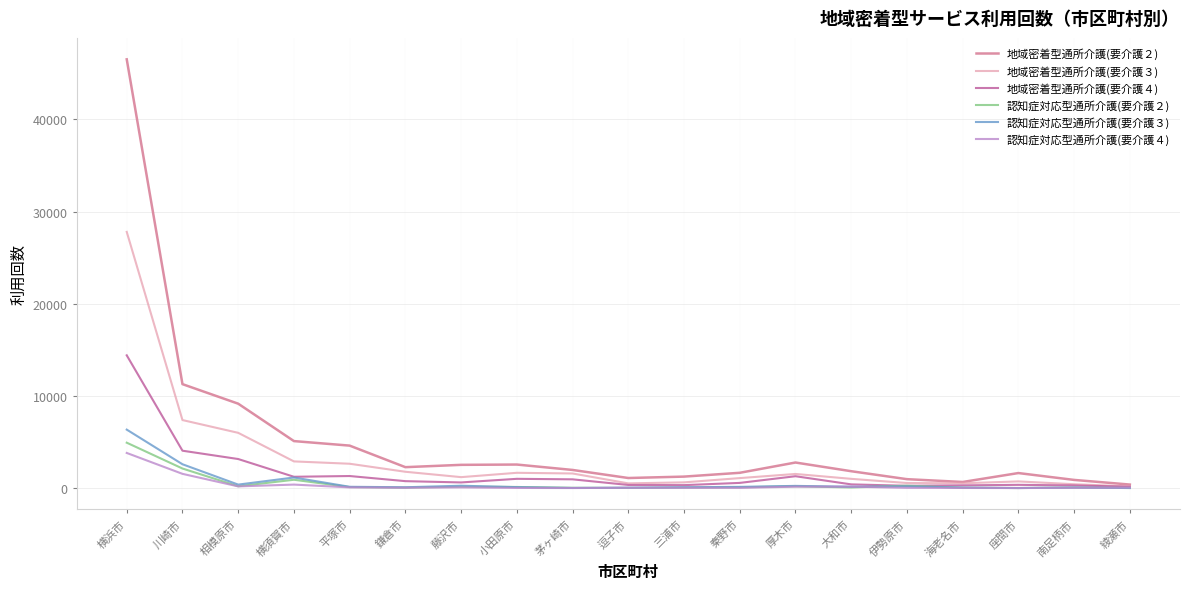

What is the spread (max minus min) of values at 厚木市?

2622